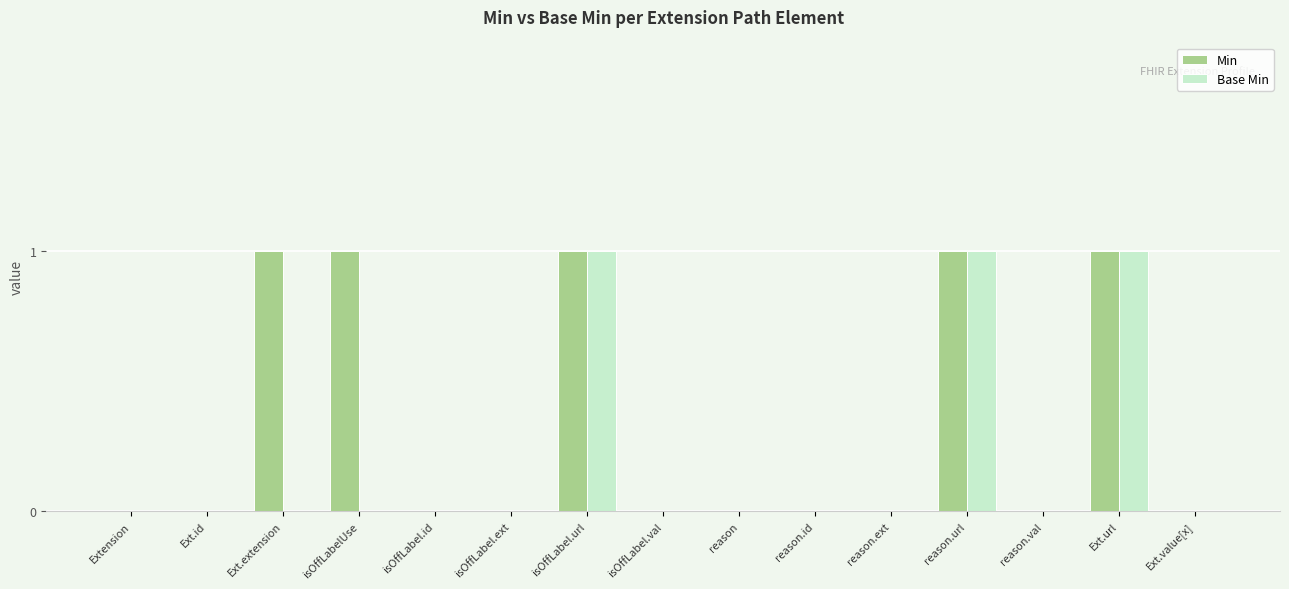

Reading left to right, list all the values displayed in this chart.

Min: 0	0	1	1	0	0	1	0	0	0	0	1	0	1	0
Base Min: 0	0	0	0	0	0	1	0	0	0	0	1	0	1	0